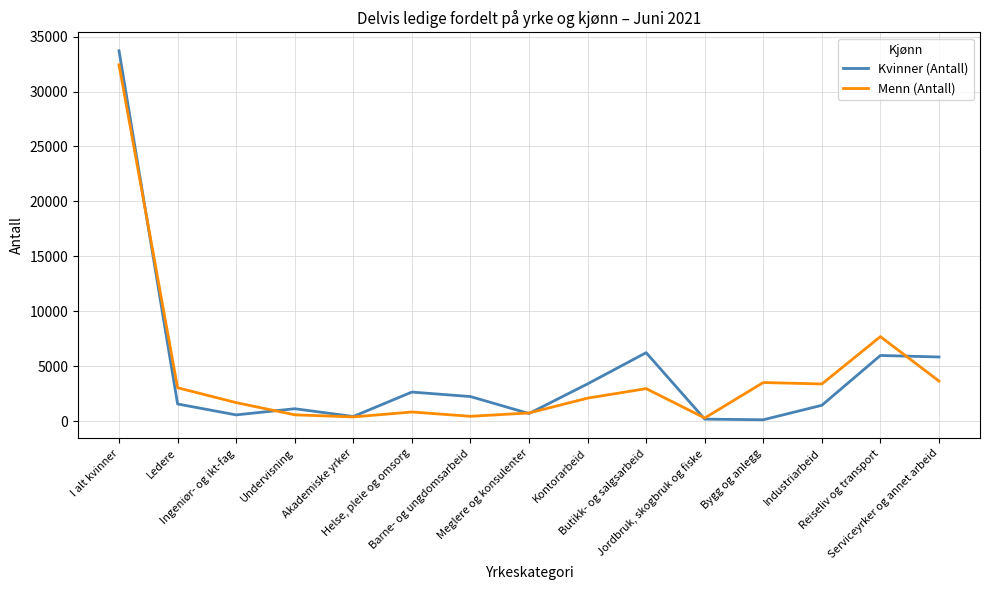

What is the maximum value for Menn (Antall)?

32434